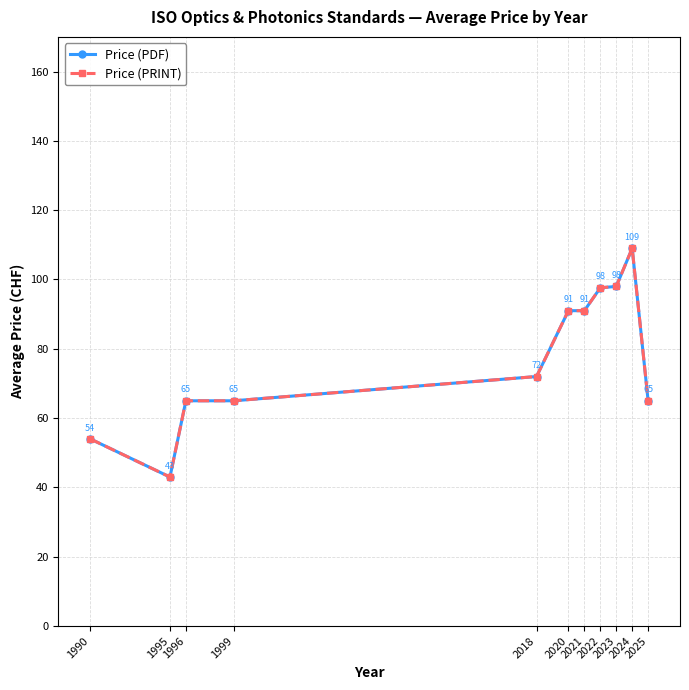

Between 1995 and 2022, which series saw the biggest shift?

Price (PDF)